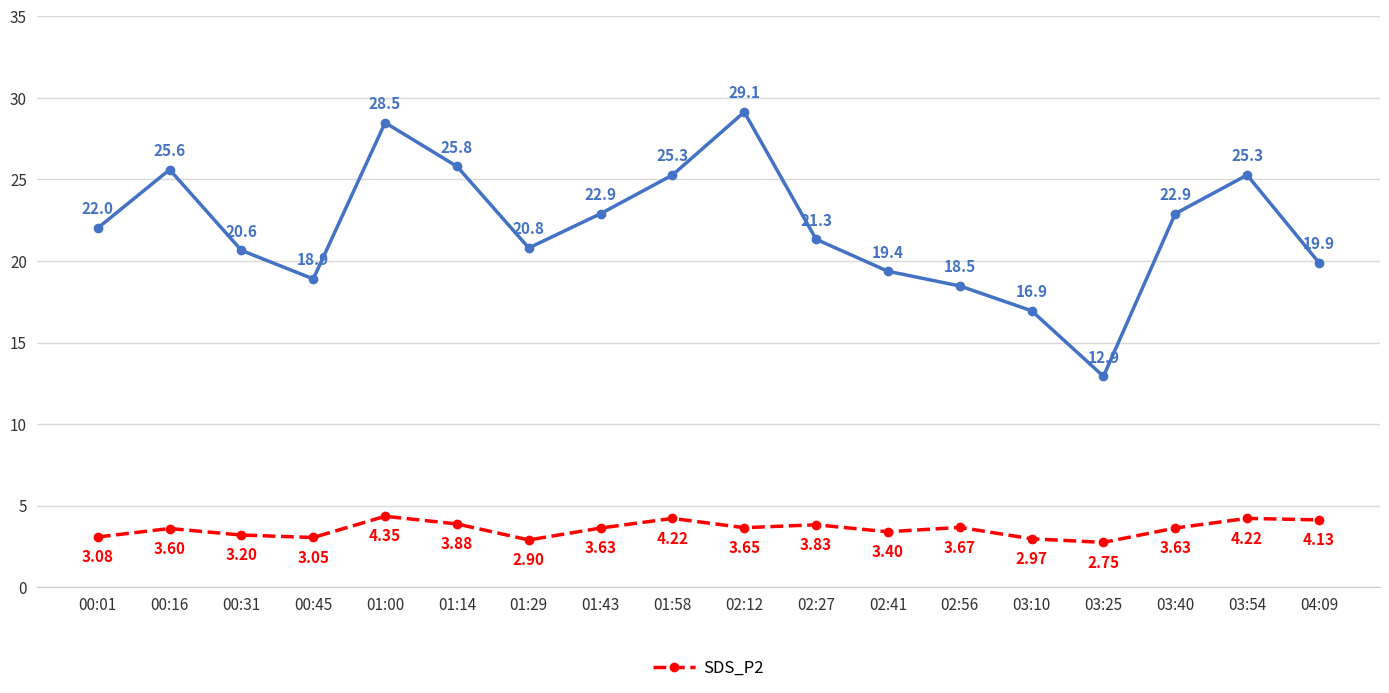

What position from the left is 01:58?

9